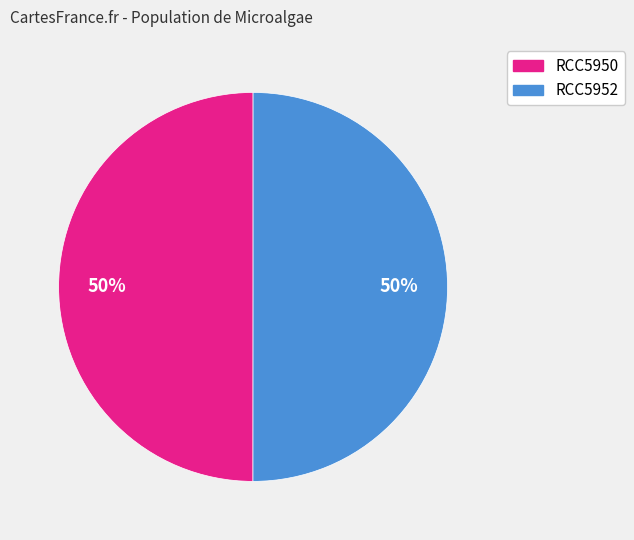

To the nearest percent, what is the combined percentage of RCC5952 and RCC5950?

100%